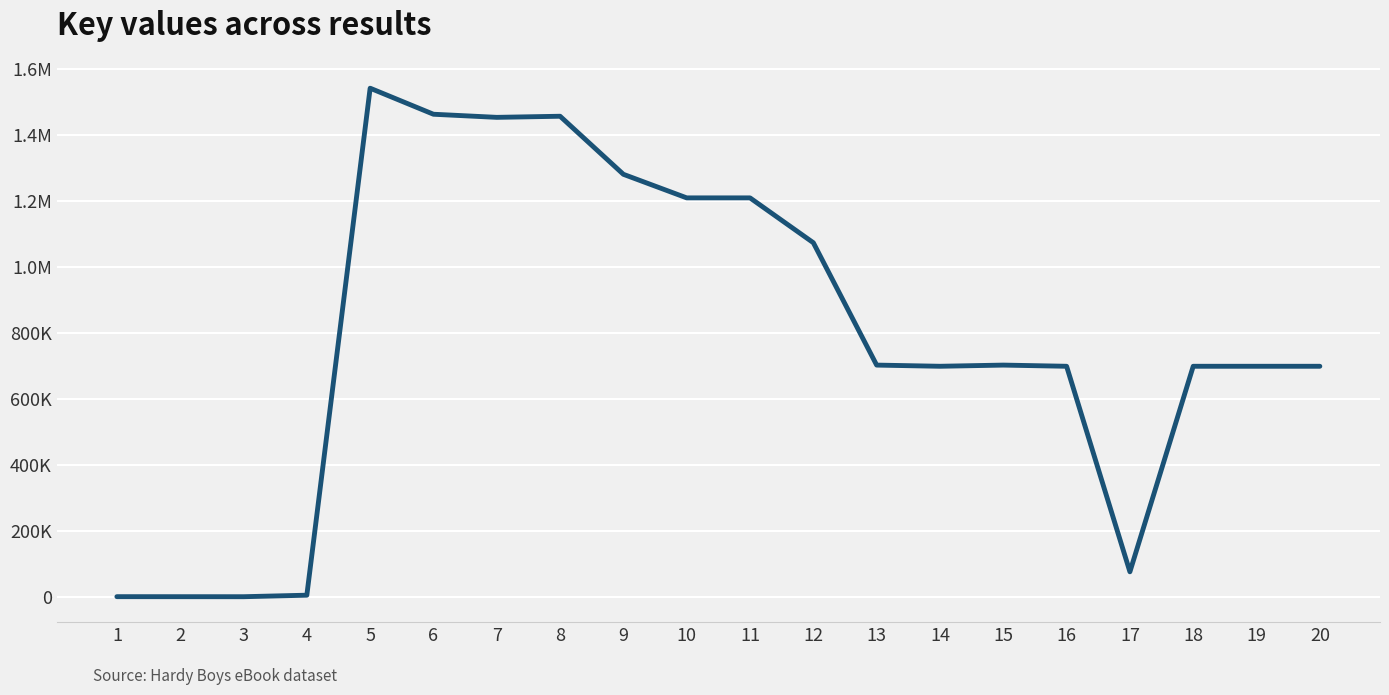

Which category has the lowest value across all series?

3